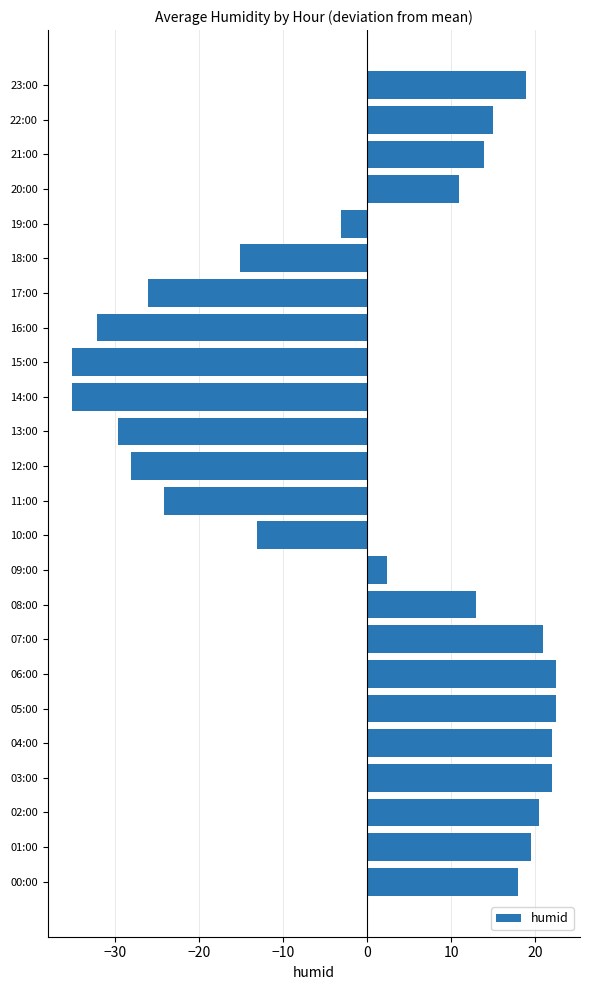

Is it true that the value at 03:00 is 21.9?

True